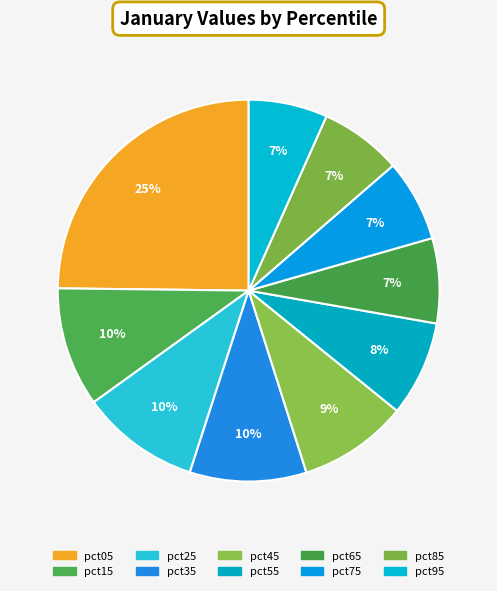

How many segments does this pie chart have?

10